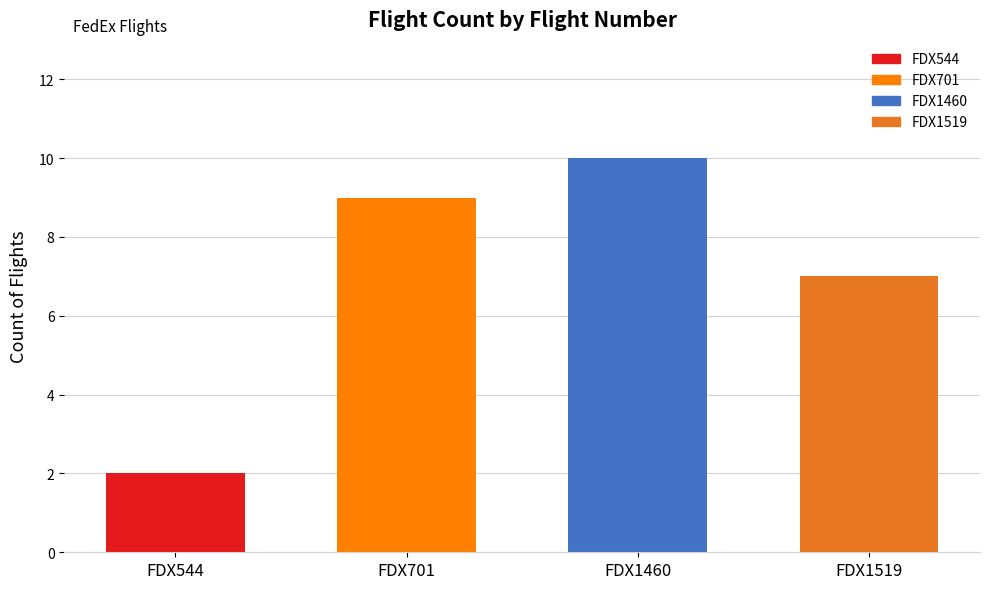

The value at FDX1460 is 10. True or false?

True